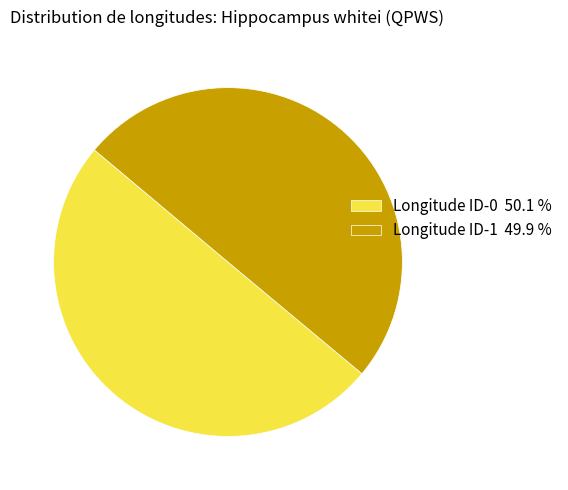

What is the ratio of the value at Longitude ID-1 to the value at Longitude ID-0?

1.0